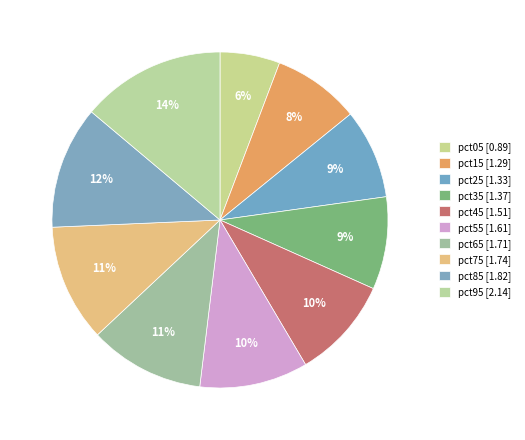

How many segments does this pie chart have?

10